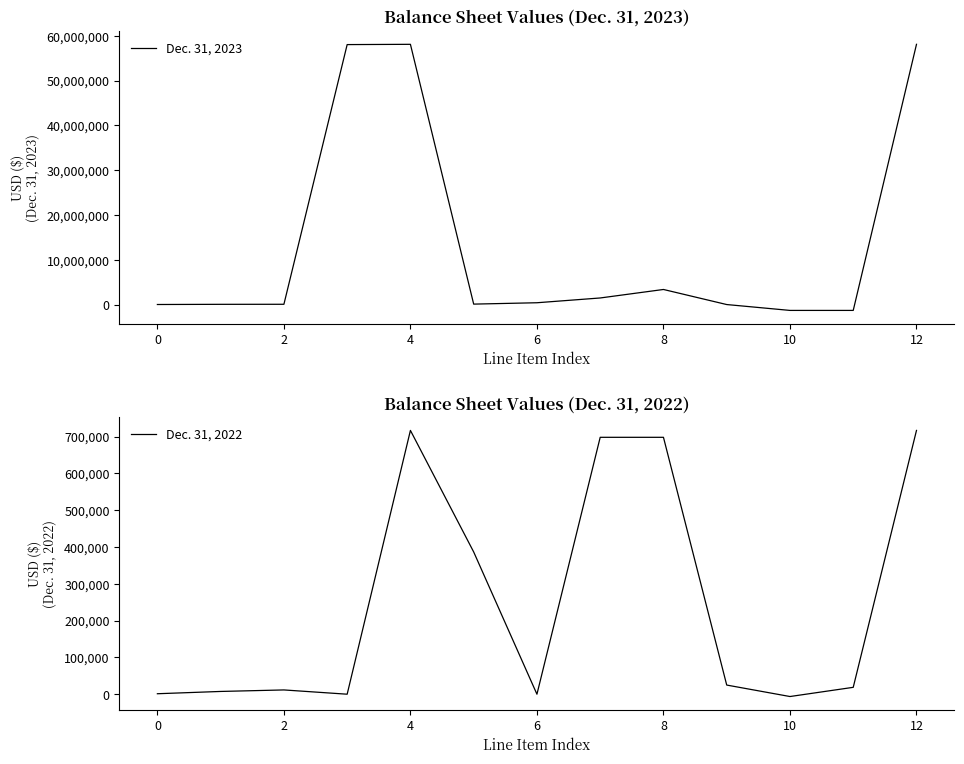

Reading left to right, extract all data points from this chart.

Dec. 31, 2023: 10622	49842	60464	58063737	58124201	97440	402663	1469523	3366873	0	-1310233	-1310092	58124201
Dec. 31, 2022: 1280	7500	11600	0	716730	386536	0	698036	698036	24850	-6306	18694	716730